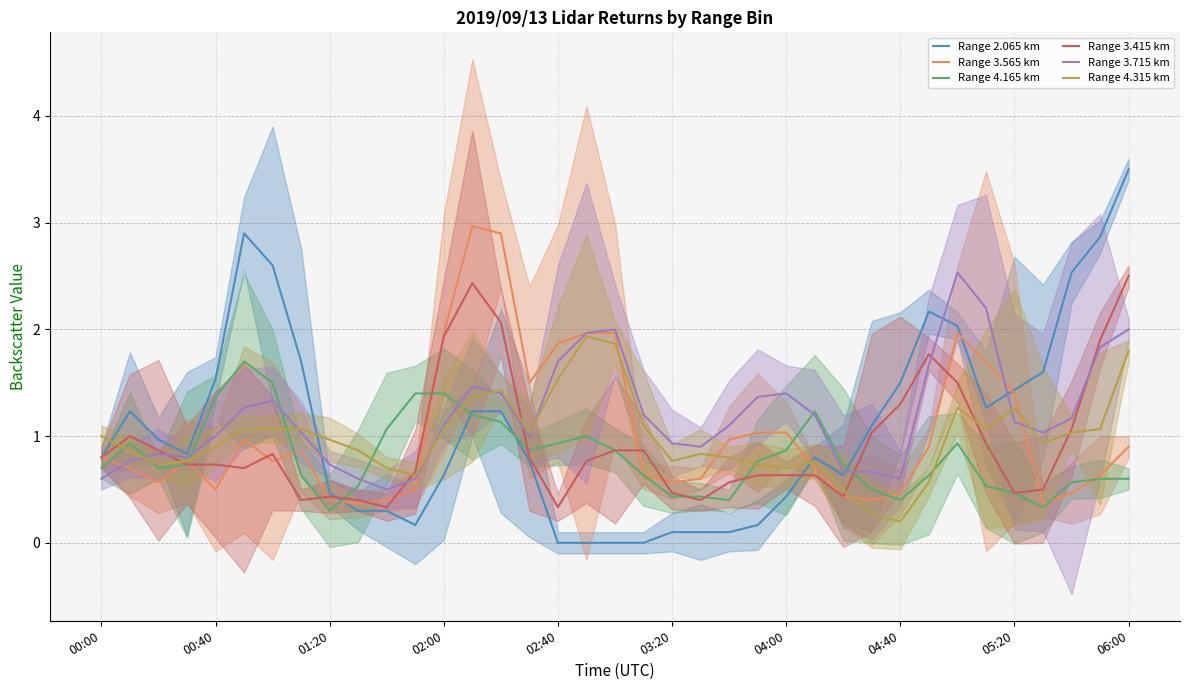

Is it true that Range 4.315 km equals 2.2 at 02:40?

False